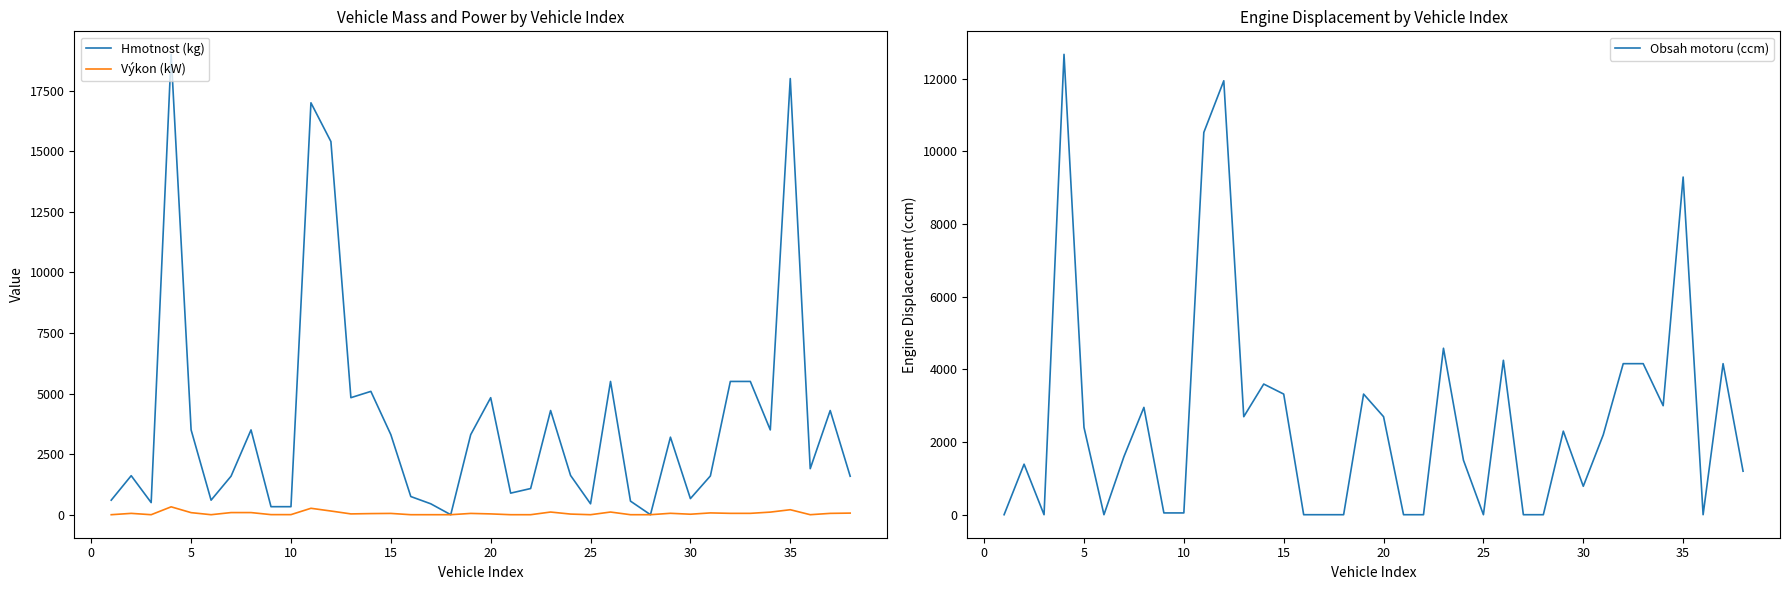

The value of Hmotnost (kg) at 5 is 5889. True or false?

False